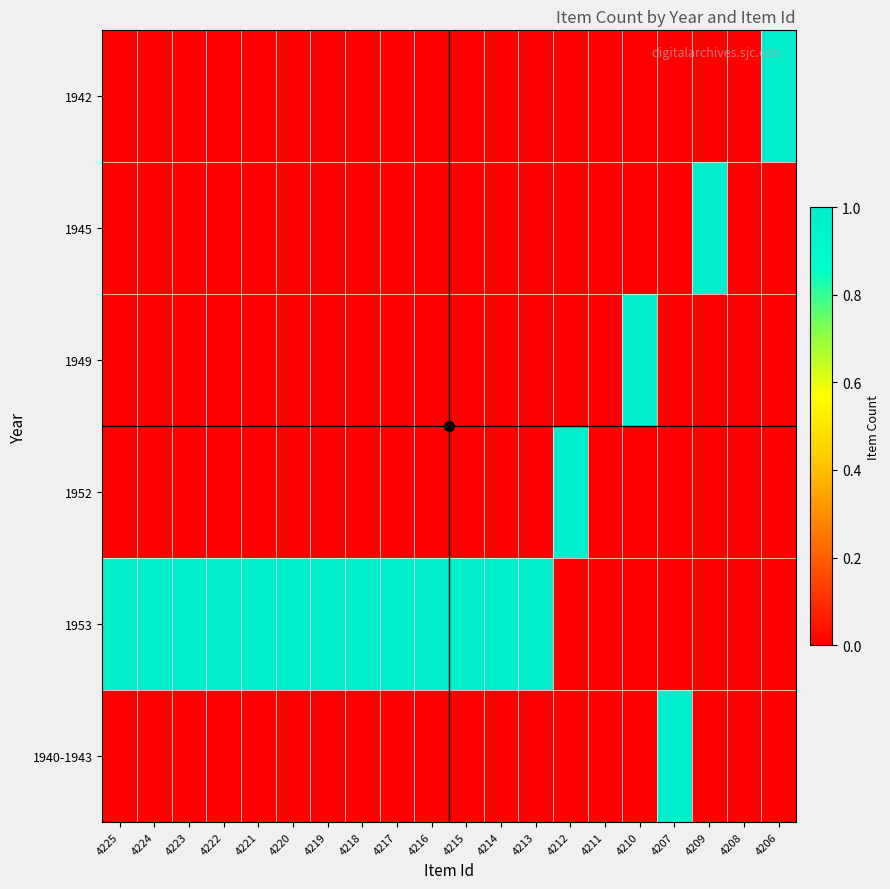

Reading left to right, what are all the values shown in this chart?

1942: 4225=0	4224=0	4223=0	4222=0	4221=0	4220=0	4219=0	4218=0	4217=0	4216=0	4215=0	4214=0	4213=0	4212=0	4211=0	4210=0	4207=0	4209=0	4208=0	4206=1
1945: 4225=0	4224=0	4223=0	4222=0	4221=0	4220=0	4219=0	4218=0	4217=0	4216=0	4215=0	4214=0	4213=0	4212=0	4211=0	4210=0	4207=0	4209=2	4208=0	4206=0
1949: 4225=0	4224=0	4223=0	4222=0	4221=0	4220=0	4219=0	4218=0	4217=0	4216=0	4215=0	4214=0	4213=0	4212=0	4211=0	4210=1	4207=0	4209=0	4208=0	4206=0
1952: 4225=0	4224=0	4223=0	4222=0	4221=0	4220=0	4219=0	4218=0	4217=0	4216=0	4215=0	4214=0	4213=0	4212=2	4211=0	4210=0	4207=0	4209=0	4208=0	4206=0
1953: 4225=1	4224=1	4223=1	4222=1	4221=1	4220=1	4219=1	4218=1	4217=1	4216=1	4215=1	4214=1	4213=1	4212=0	4211=0	4210=0	4207=0	4209=0	4208=0	4206=0
1940-1943: 4225=0	4224=0	4223=0	4222=0	4221=0	4220=0	4219=0	4218=0	4217=0	4216=0	4215=0	4214=0	4213=0	4212=0	4211=0	4210=0	4207=1	4209=0	4208=0	4206=0